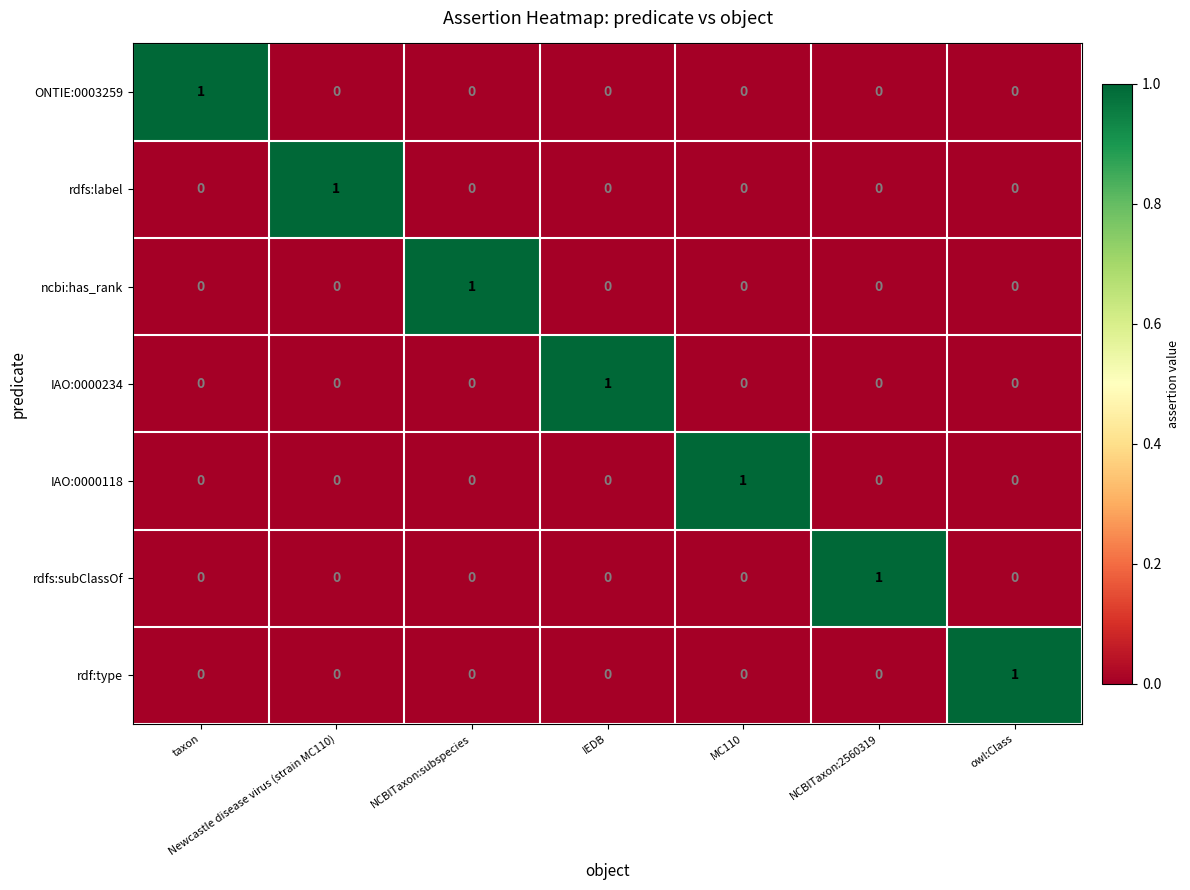

Which category has the highest value in the rdfs:subClassOf series?

NCBITaxon:2560319